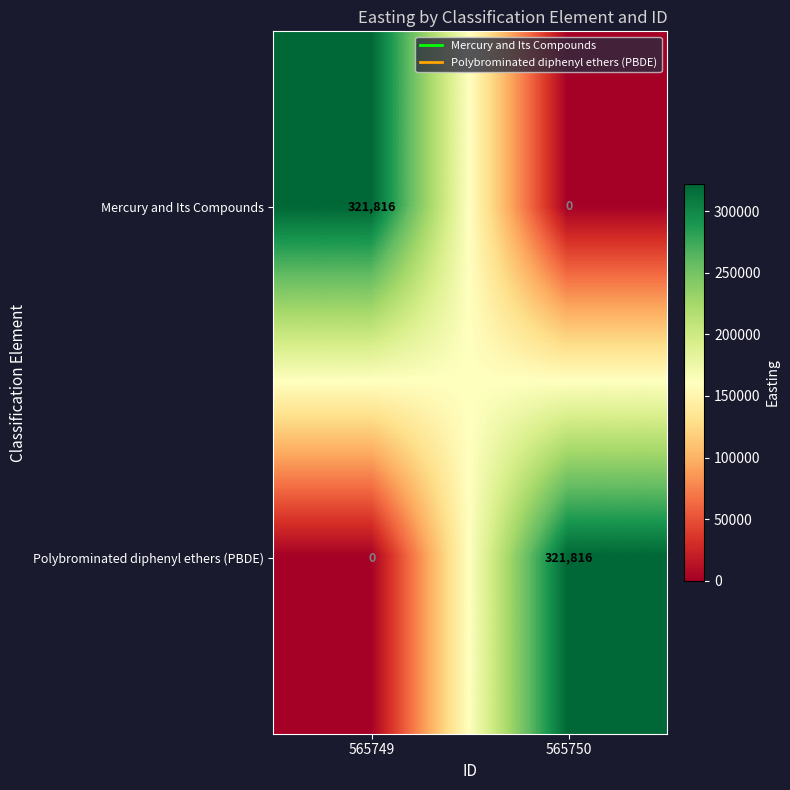

How many categories are shown in the chart?

2